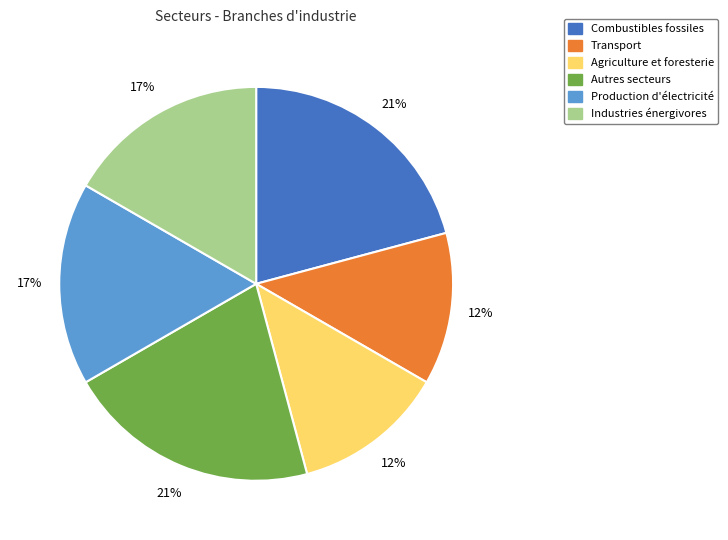

What percentage is the Autres secteurs slice, to the nearest percent?

21%